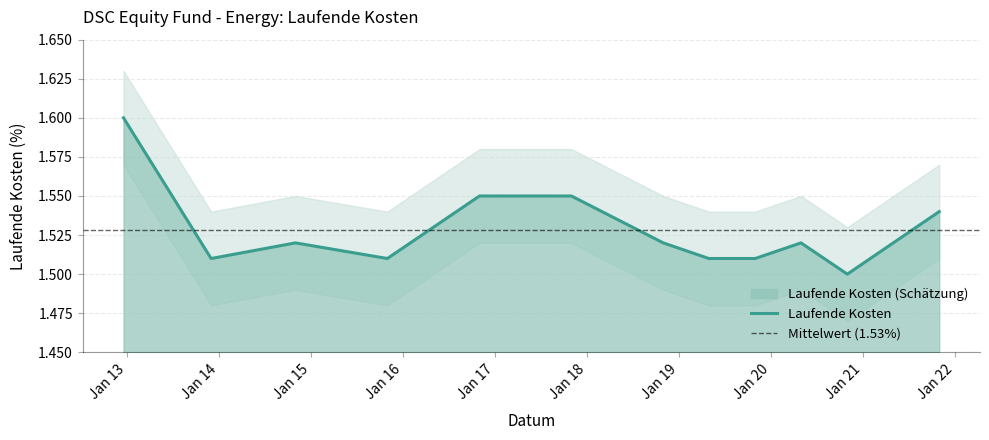

Is it true that the value at 2017-10-31 is 0.7?

False